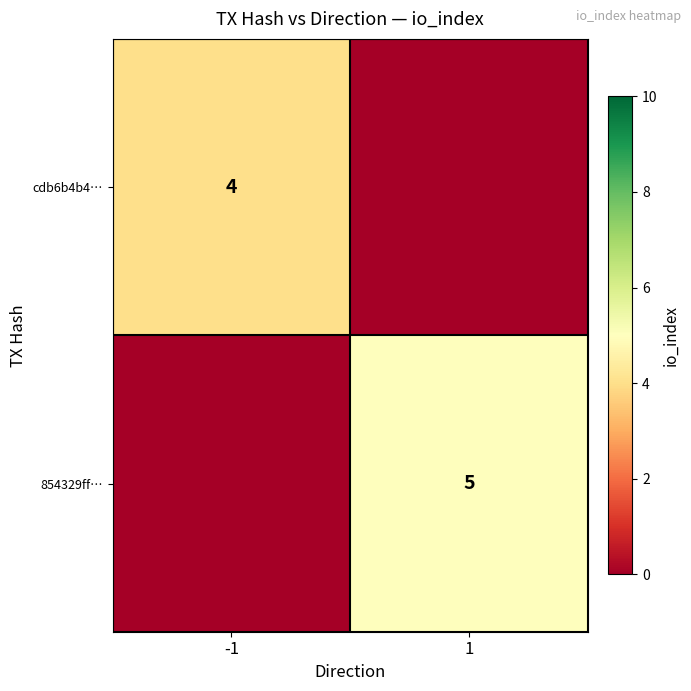

True or false: cdb6b4b4… has a value of 7 at -1.

False